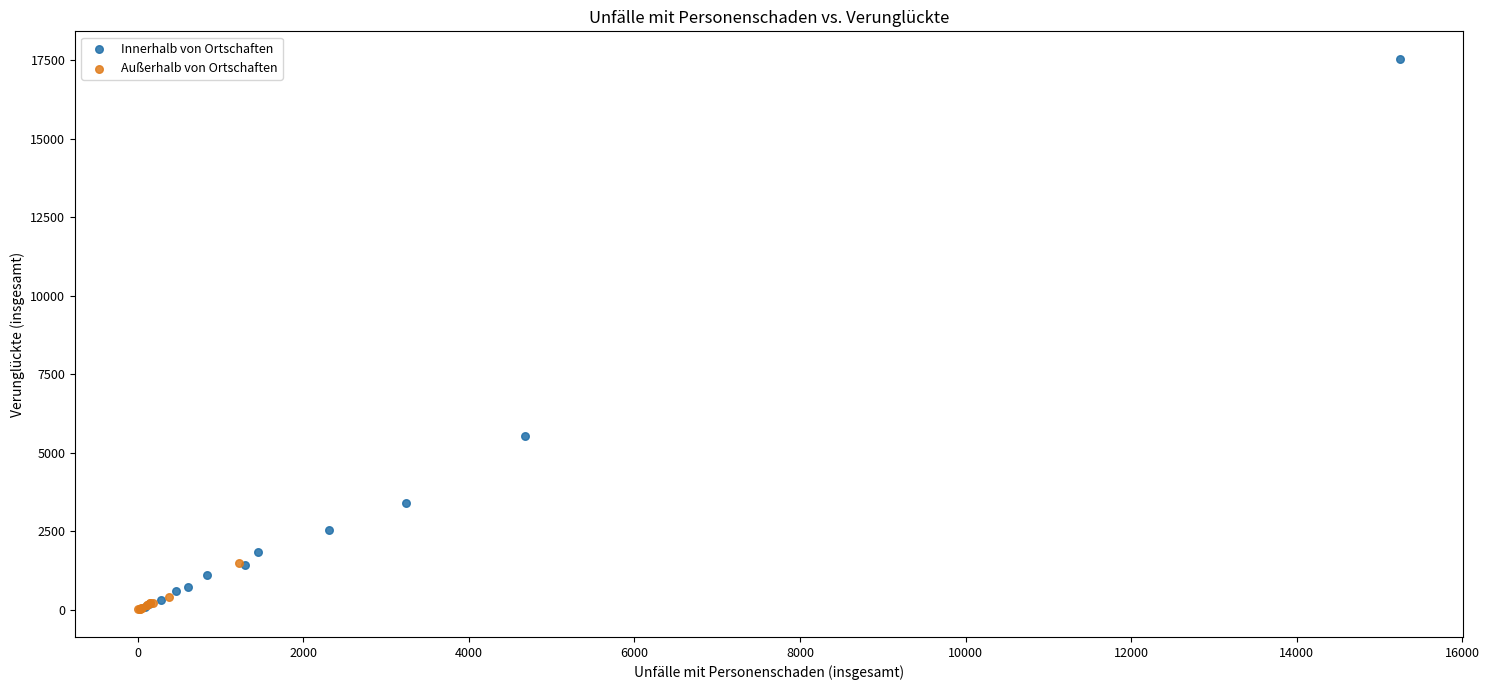

Which series has the largest Y range (max minus min)?

Innerhalb von Ortschaften